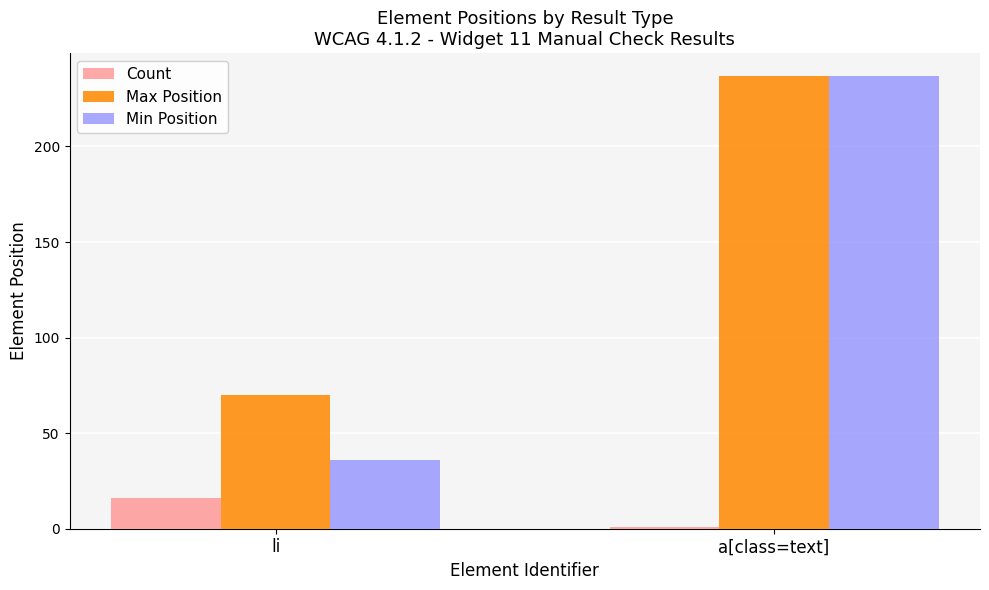

At which category is the sum across all series the highest?

a[class=text]